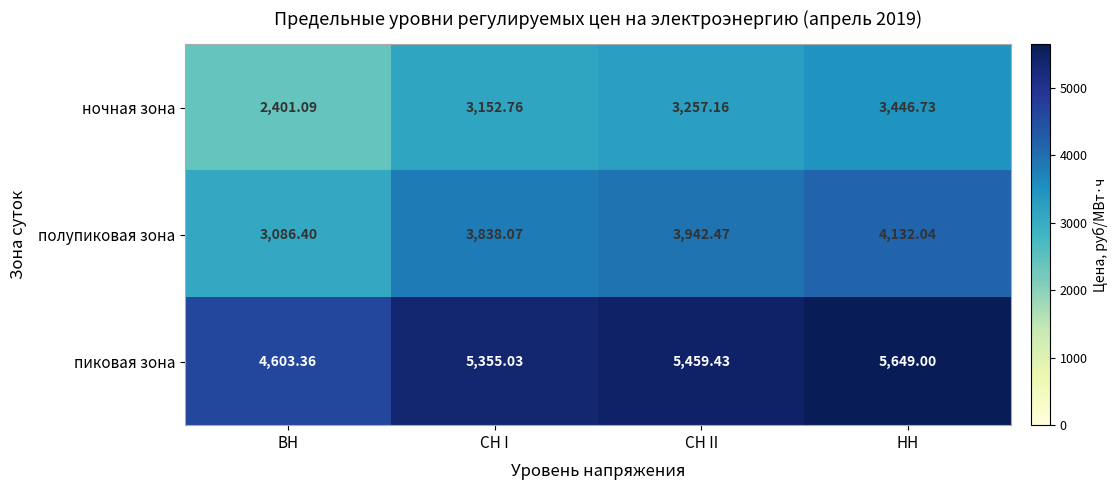

At which label does пиковая зона reach its minimum?

ВН